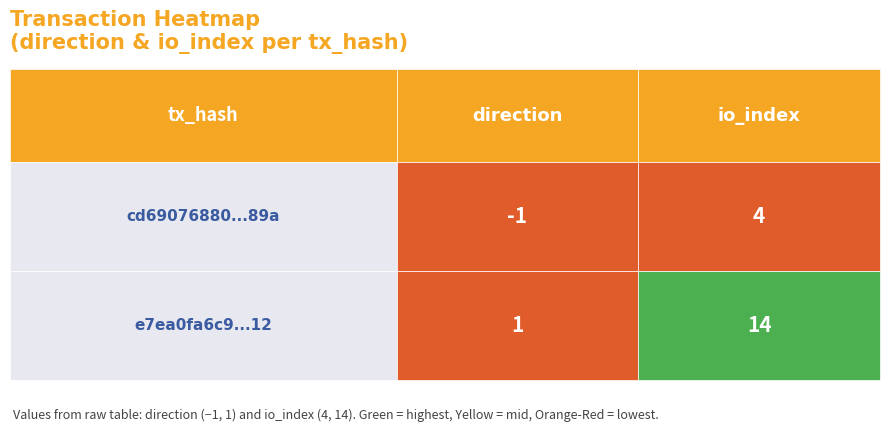

At 0, list the series in order from largest to smallest.

e7ea0fa6c9b2c7b2135ba950366ee1e401b0b12, cd69076880f6d7a796b0d49dd30a6763341f89a